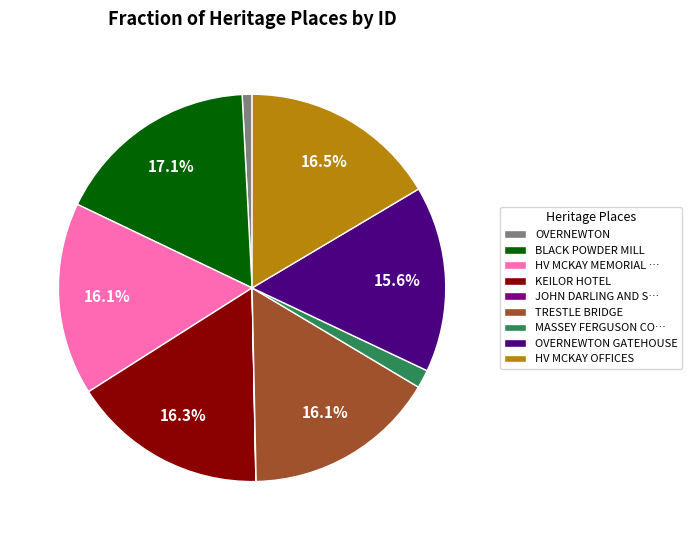

Which slice is the largest?

BLACK POWDER MILL